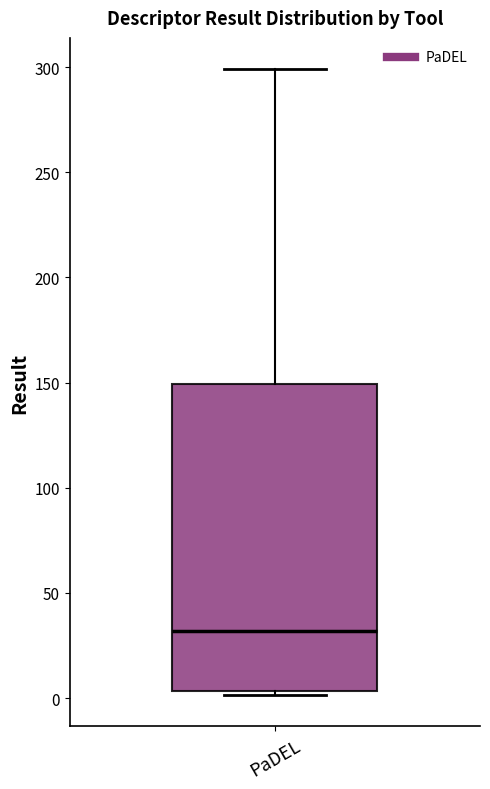

Where is the lower edge of the box for PaDEL on the y-axis? The values are not printed on the chart, so give them approximately, as read against the axis.

5